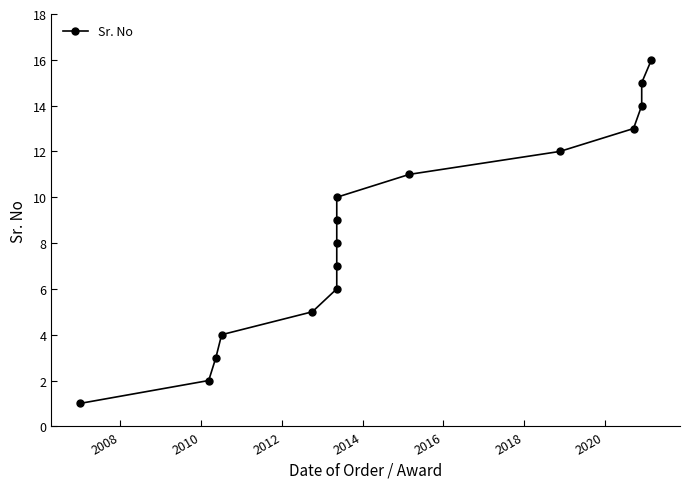

What is the value of the 2nd point from the left?

2